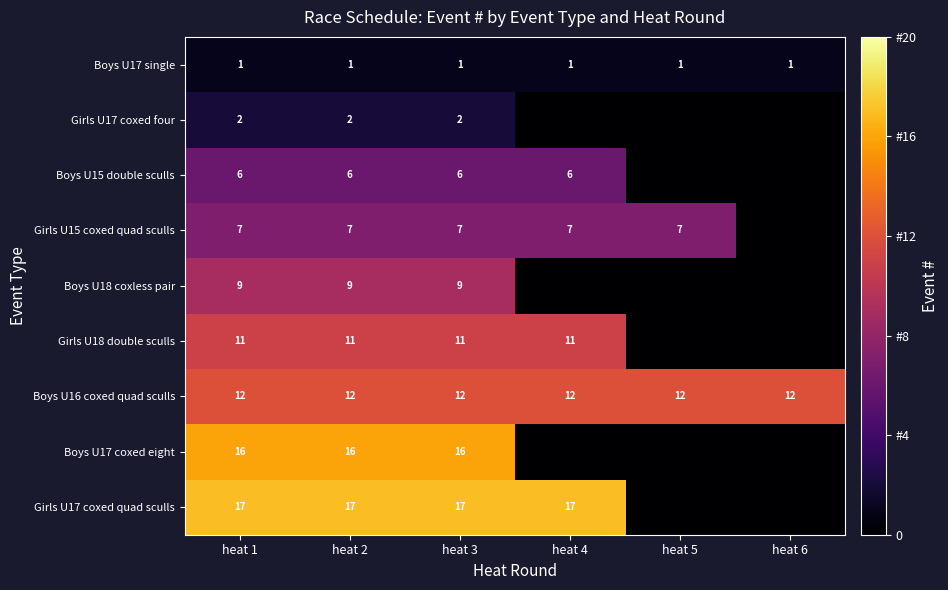

At heat 3, list the series in order from smallest to largest.

Boys U17 single, Girls U17 coxed four, Boys U15 double sculls, Girls U15 coxed quad sculls, Boys U18 coxless pair, Girls U18 double sculls, Boys U16 coxed quad sculls, Boys U17 coxed eight, Girls U17 coxed quad sculls